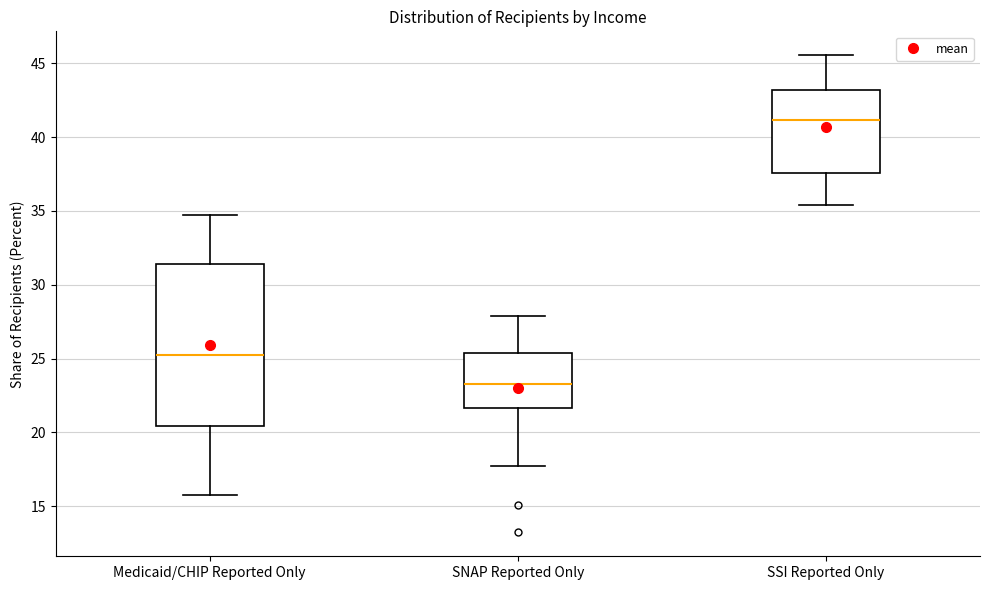

Which box has the highest median line?

SSI Reported Only